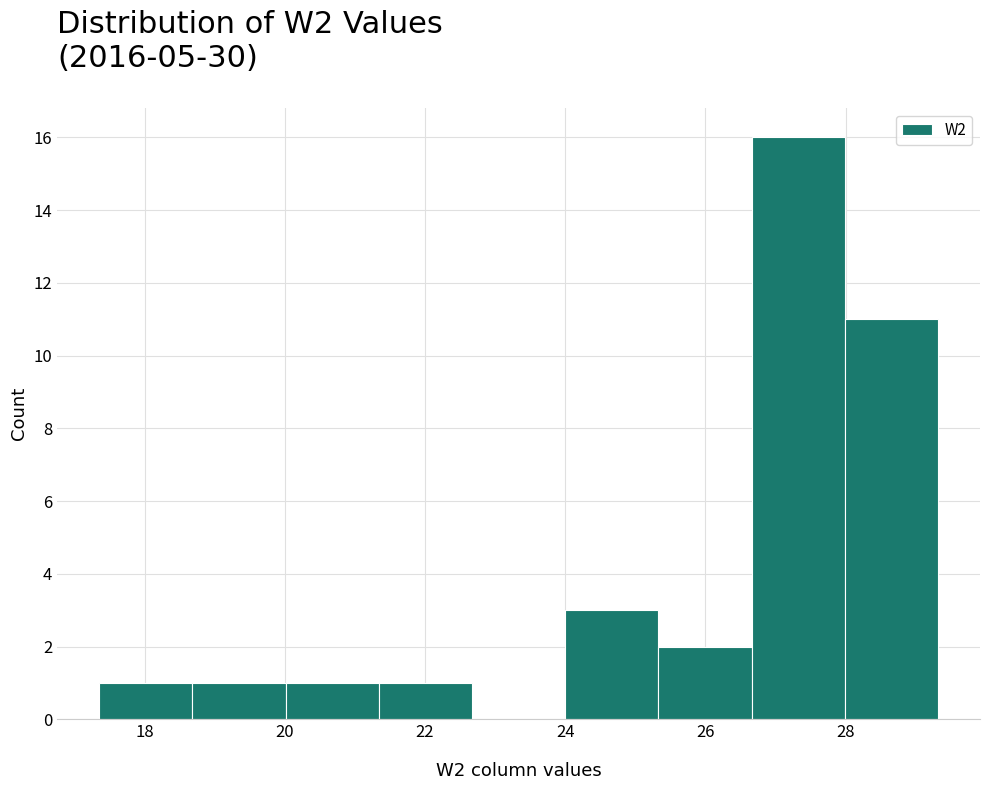

Which range on the x-axis has the tallest bar?

26.6 to 28.0